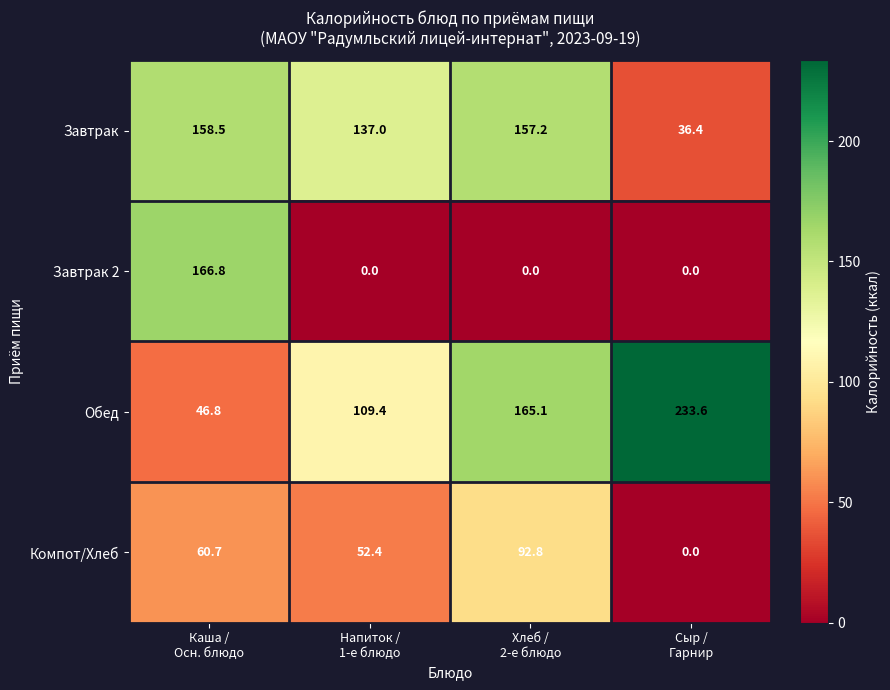

Reading left to right, what are all the values shown in this chart?

Завтрак: 158.5	137.0	157.2	36.4
Завтрак 2: 166.8	0.0	0.0	0.0
Обед: 46.8	109.4	165.1	233.6
Компот/Хлеб: 60.7	52.4	92.8	0.0